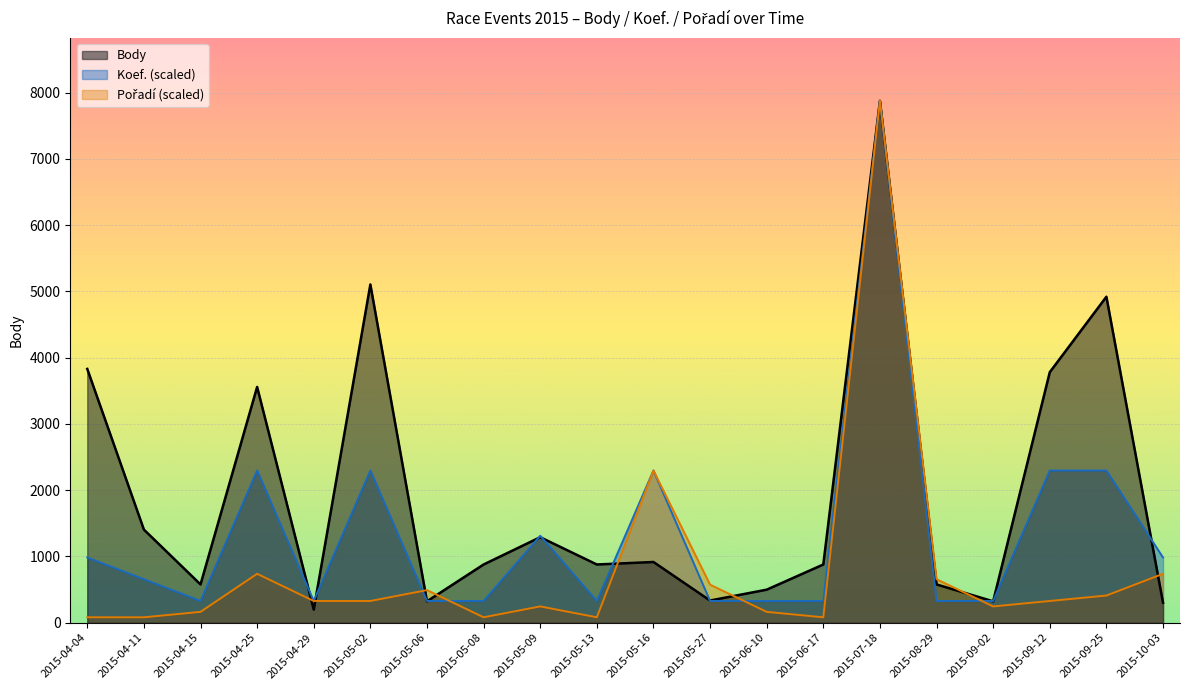

Reading left to right, transcribe all the data shown in this chart.

Body: 3831.0	1406.0	578.0	3559.0	198.0	5106.0	323.0	879.0	1291.0	879.0	917.0	335.0	499.0	879.0	7878.0	578.0	323.0	3782.0	4921.0	303.0
Koef.: 984.8	656.5	328.2	2297.8	328.2	2297.8	328.2	328.2	1313.0	328.2	2297.8	328.2	328.2	328.2	7878.0	328.2	328.2	2297.8	2297.8	984.8
Pořadí: 82.1	82.1	164.1	738.6	328.2	328.2	492.4	82.1	246.2	82.1	2297.8	574.4	164.1	82.1	7878.0	656.5	246.2	328.2	410.3	738.6